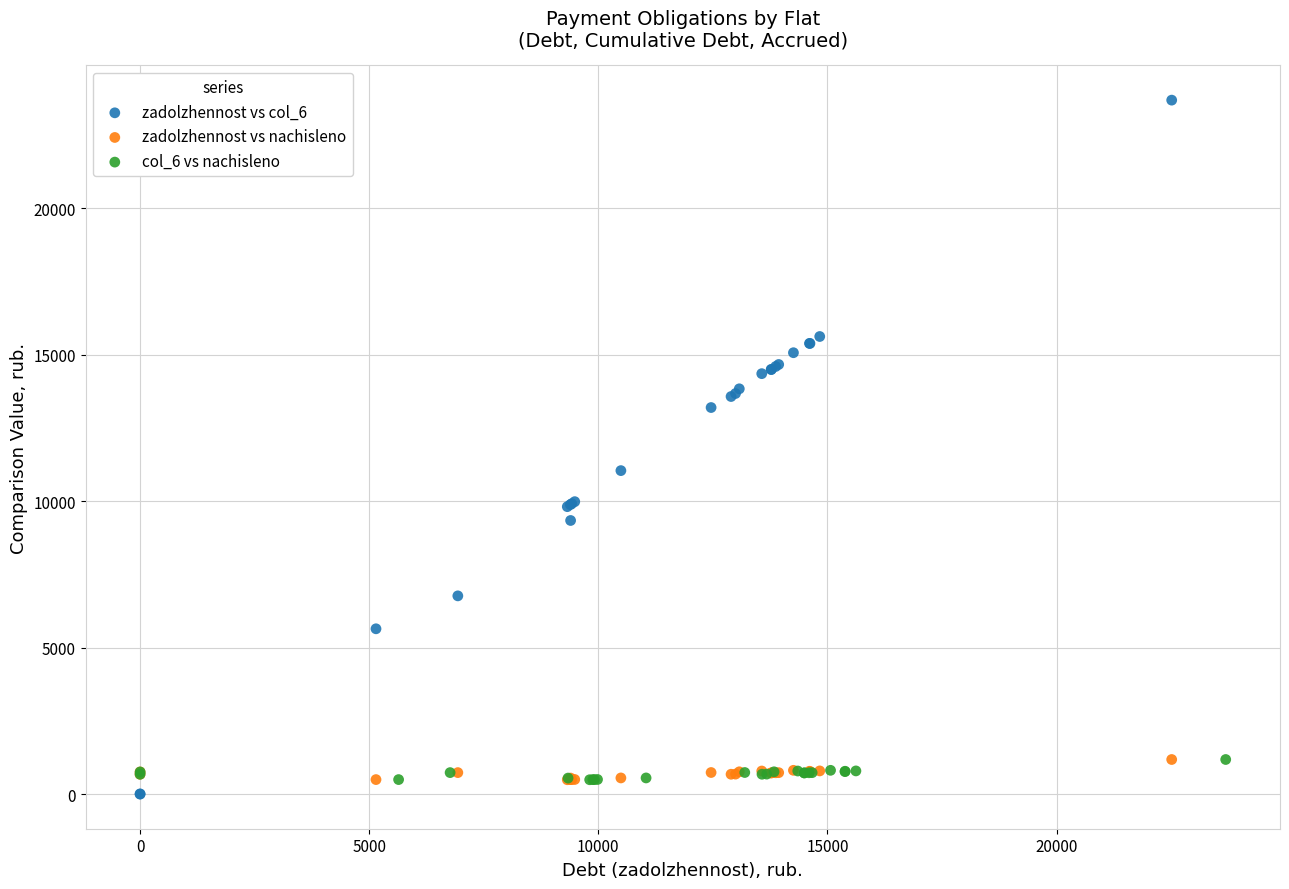

Which series contains the lowest Y value?

zadolzhennost vs col_6